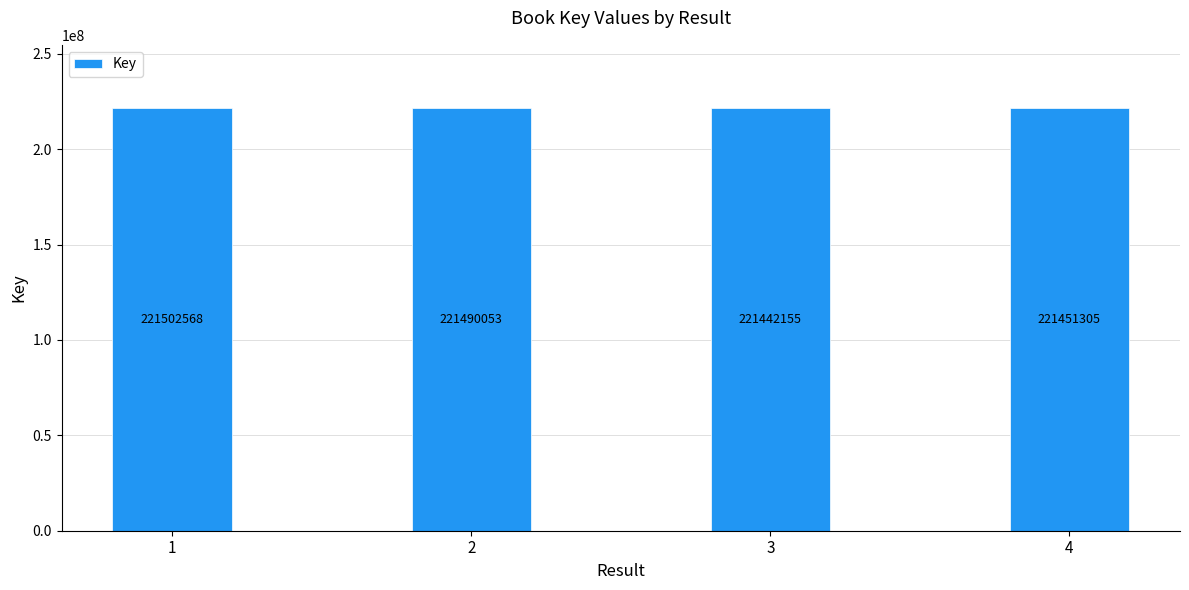

Which label corresponds to the largest value in the chart?

1